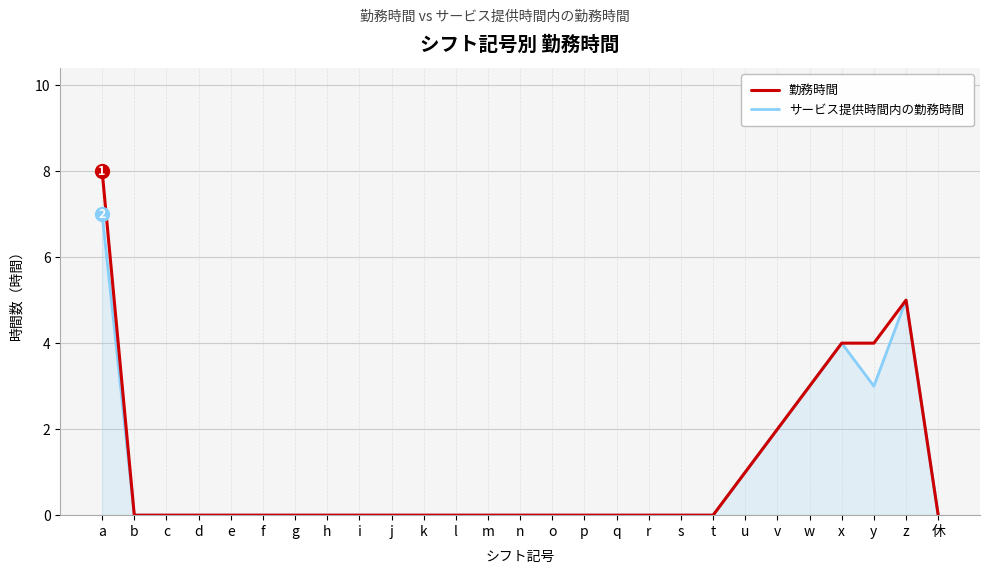

What are all the series names shown in the legend?

勤務時間, サービス提供時間内の勤務時間